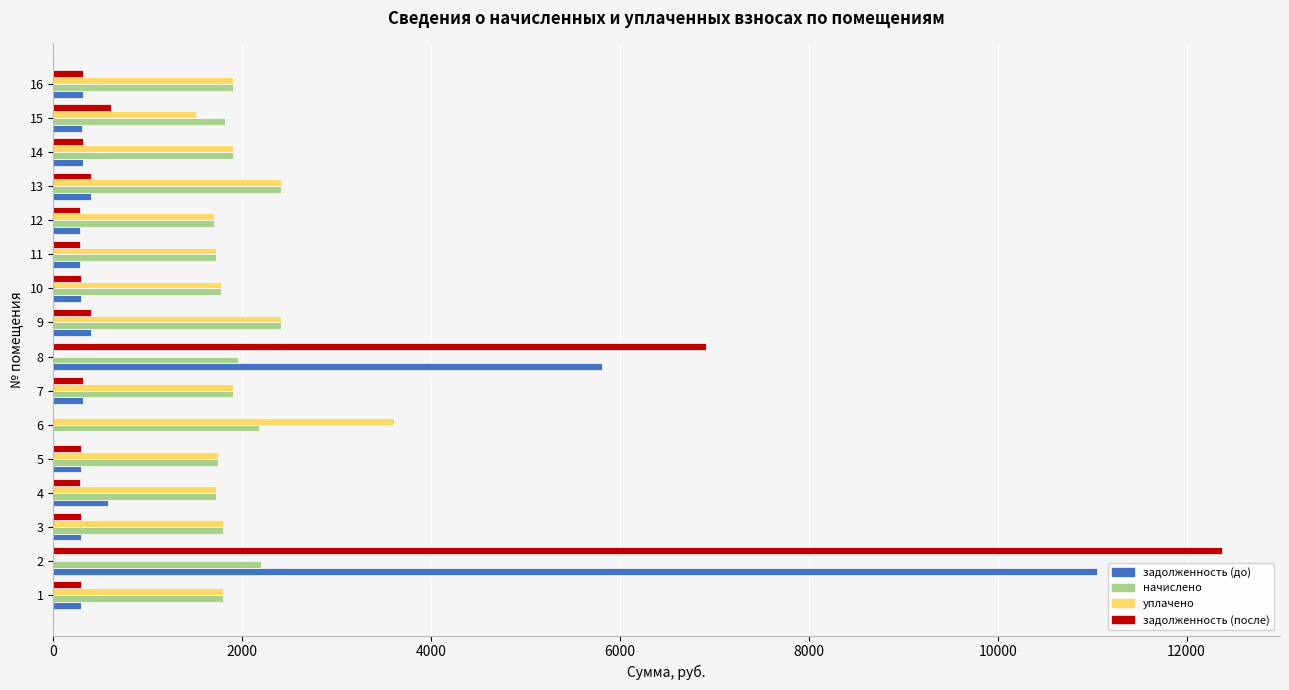

The value of начислено at 11 is 2994.3. True or false?

False